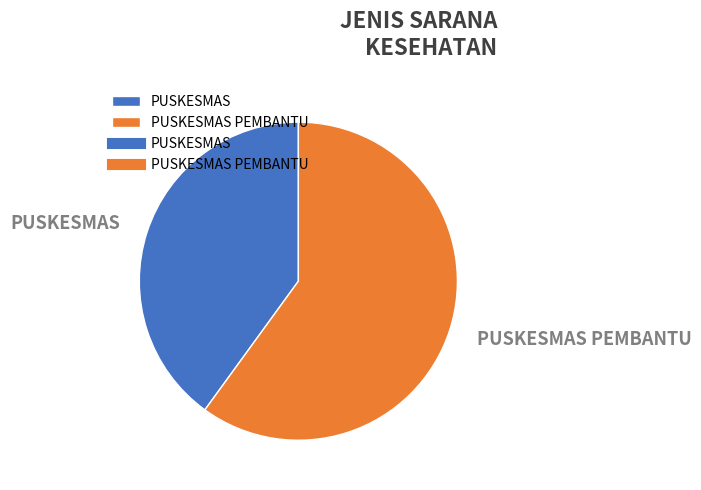

To the nearest percent, what is the difference between the PUSKESMAS and PUSKESMAS PEMBANTU slice percentages?

20%